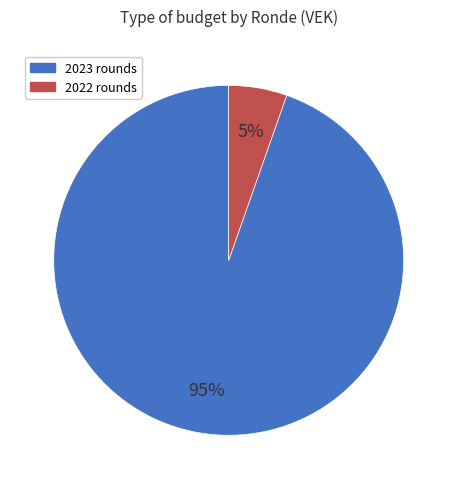

How many segments does this pie chart have?

2